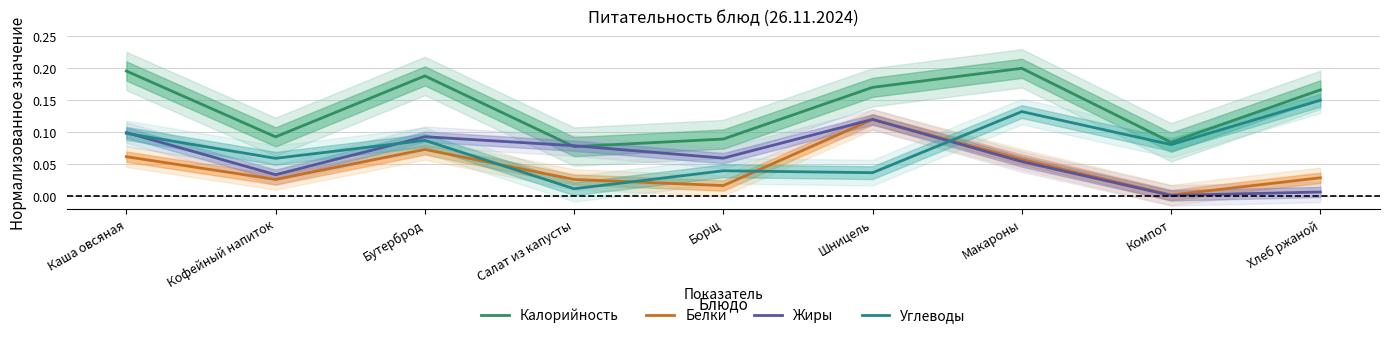

What is the maximum value shown in the chart?

0.2